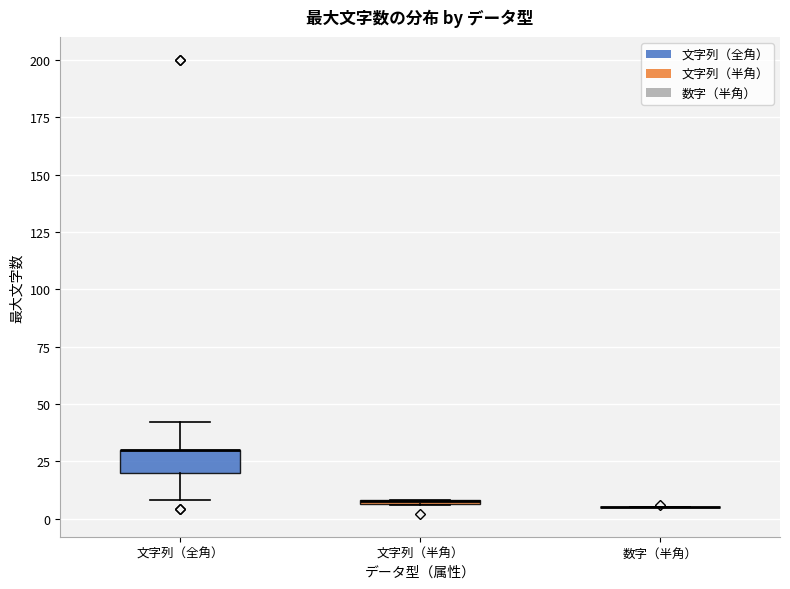

Which box is the tallest, from its lower edge to its upper edge?

文字列（全角）